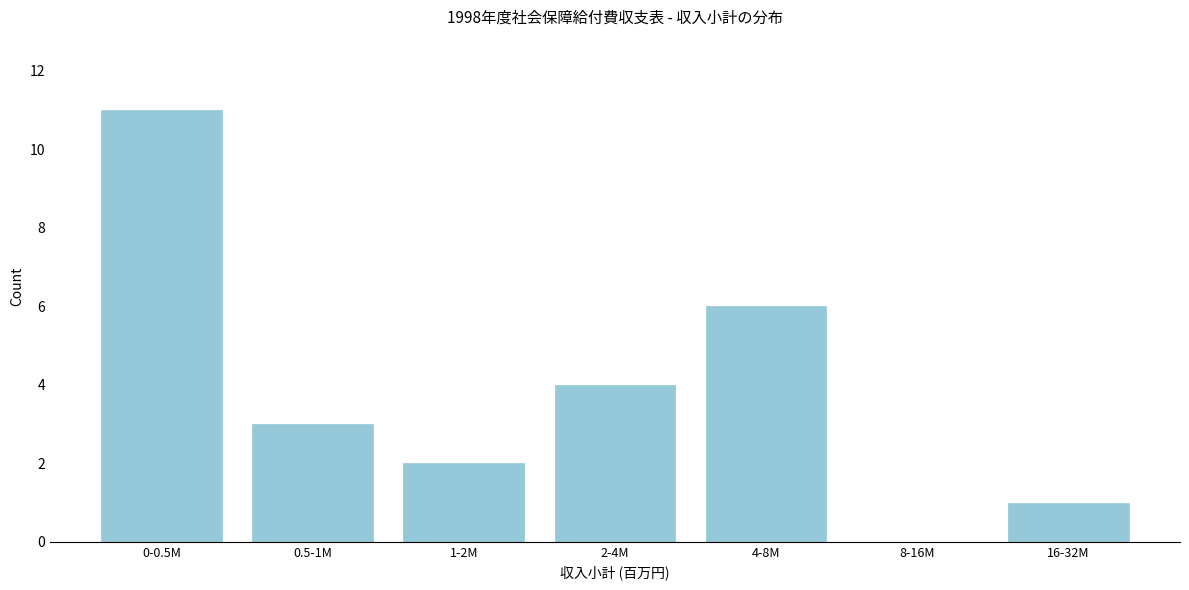

Reading left to right, transcribe all the data shown in this chart.

0-0.5M=11	0.5-1M=3	1-2M=2	2-4M=4	4-8M=6	8-16M=0	16-32M=1